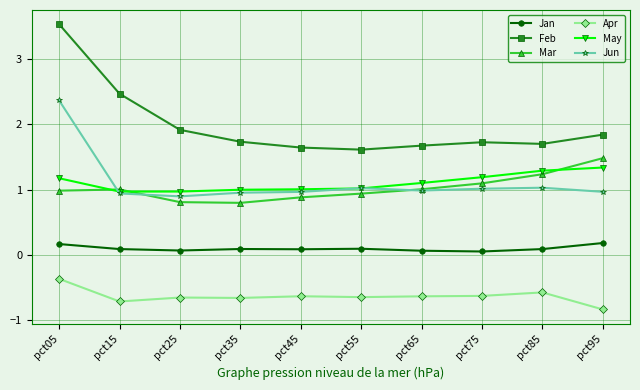

Is the value of Jan at pct75 greater than the value of Apr at pct15?

Yes